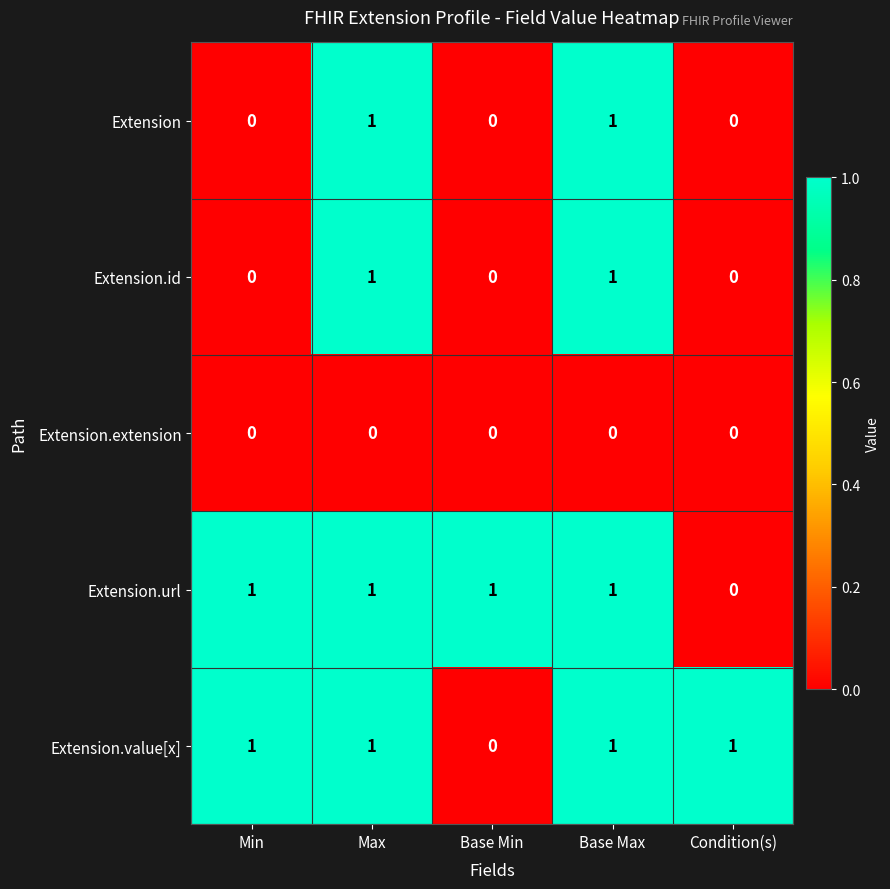

Count the number of data series in this chart.

5